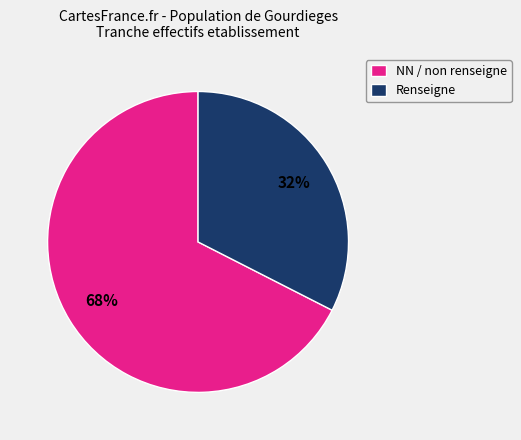

To the nearest percent, what is the average slice percentage?

50%